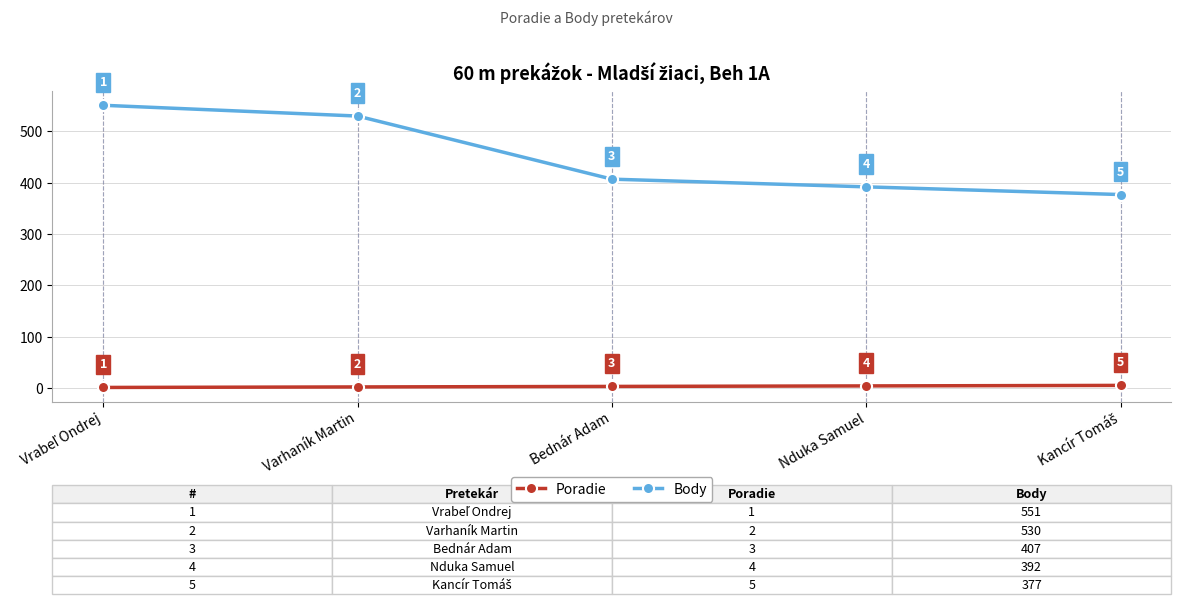

The value of Body at Varhaník Martin is 530. True or false?

True